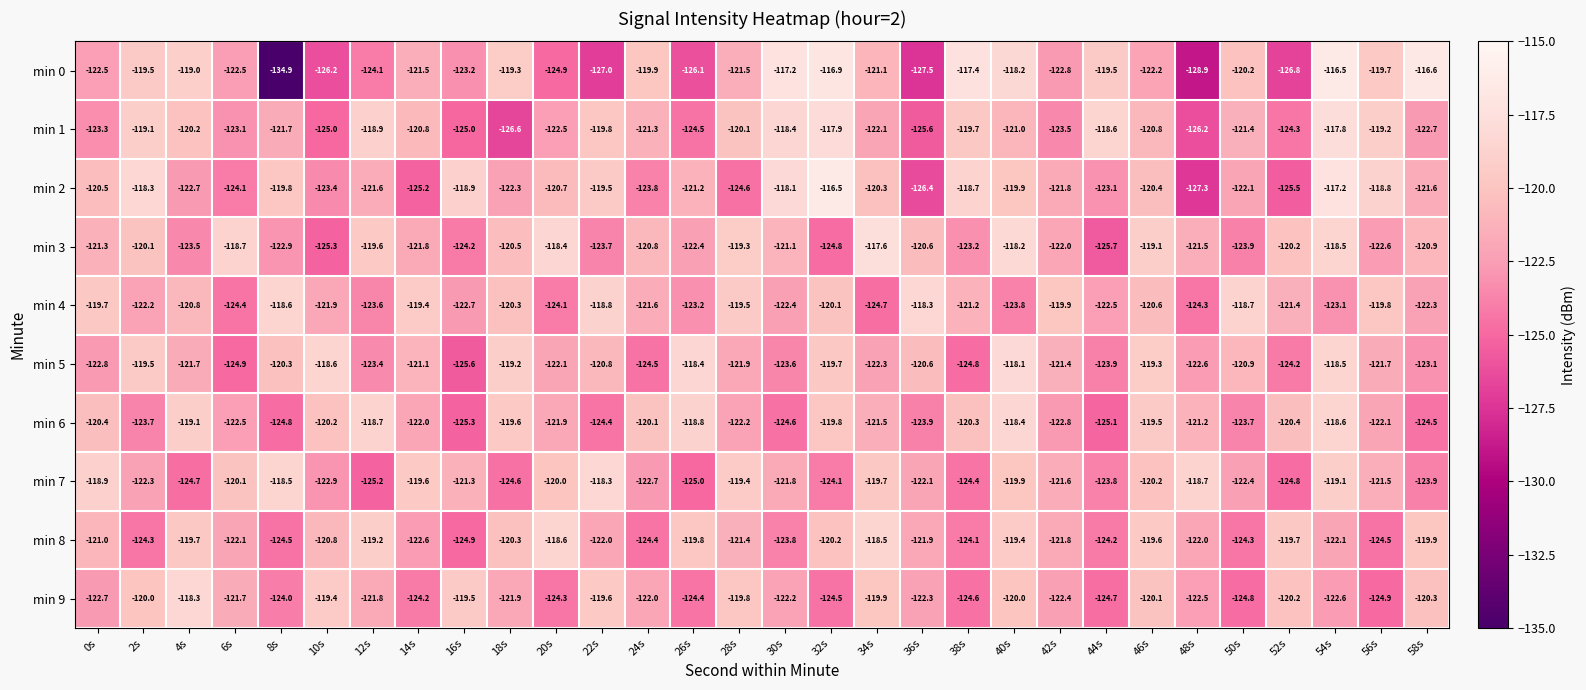

At how many categories does at least one series exceed -128?

30